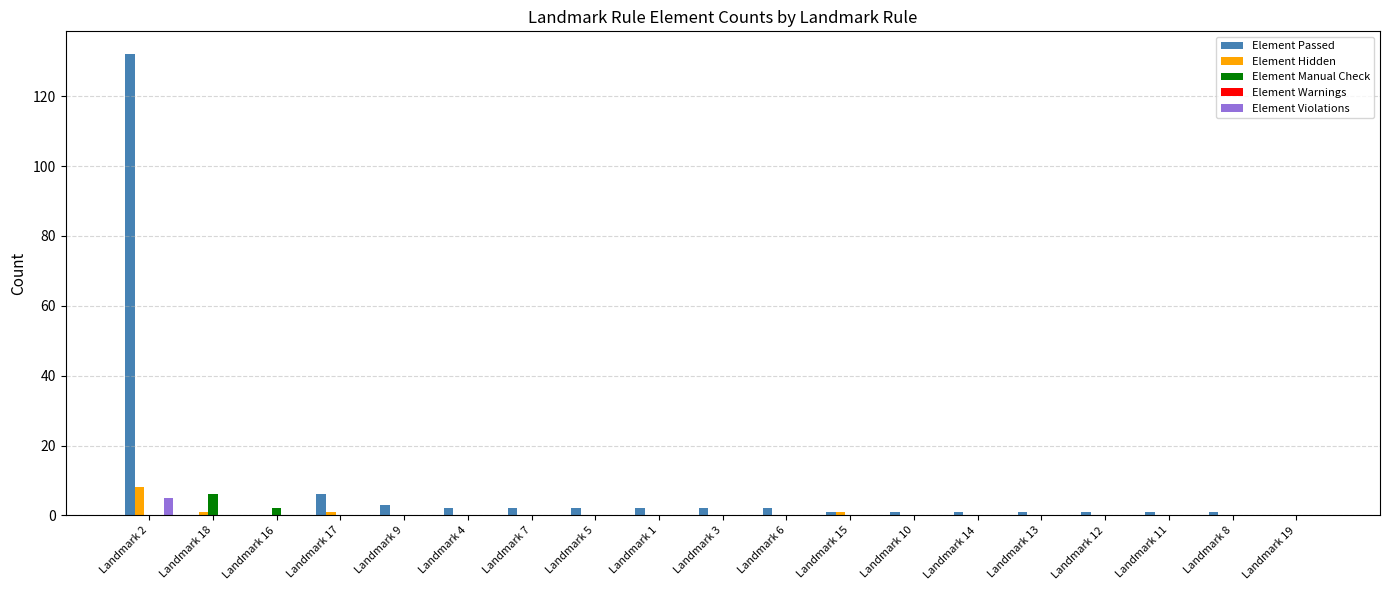

Which series has the largest total across all categories?

Element Passed